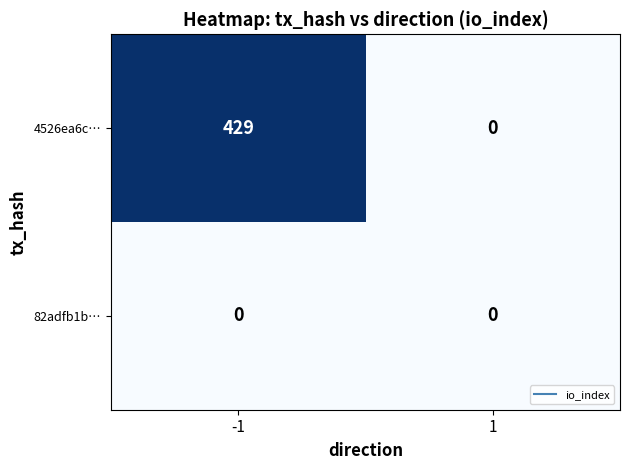

What is the total value across all series at -1?

429